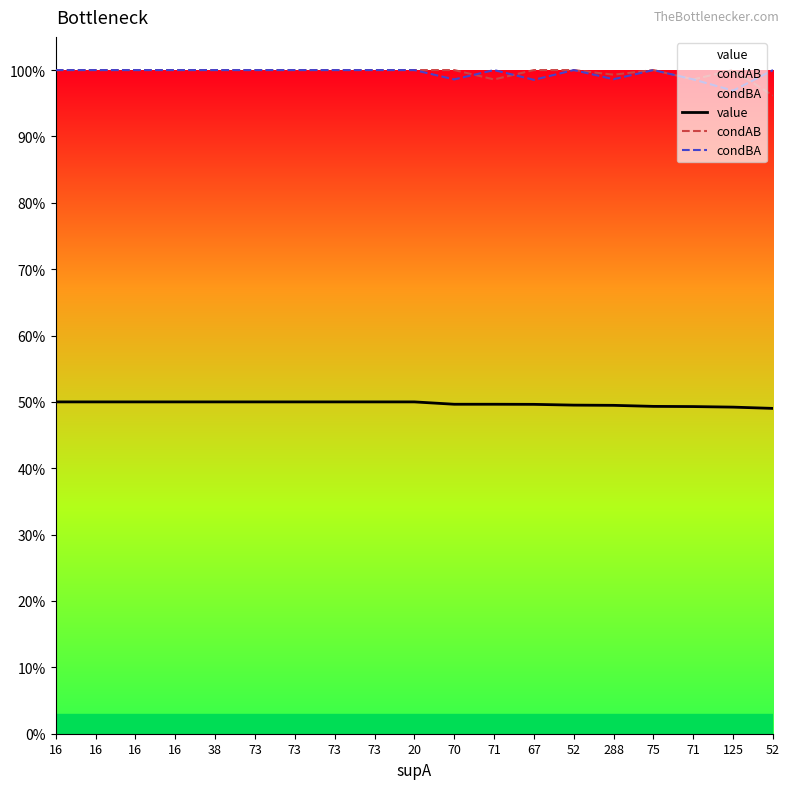

True or false: value and condAB cross at least once.

False